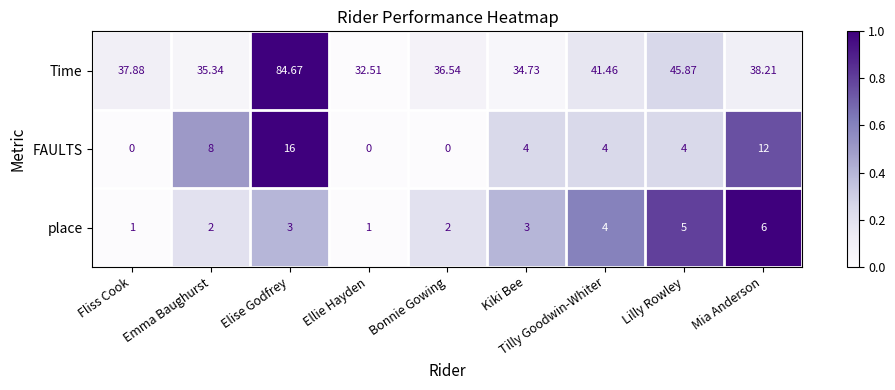

At which label does FAULTS first exceed 4?

Emma Baughurst